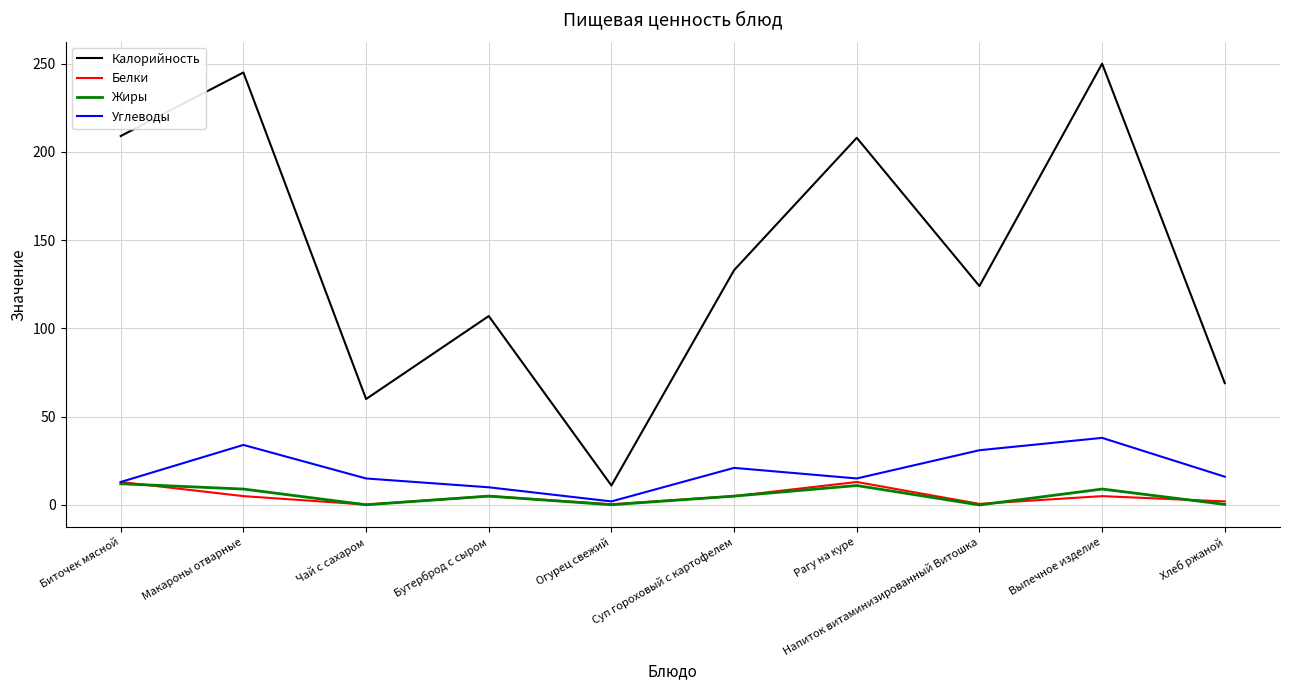

At which label does Углеводы reach its minimum?

Огурец свежий